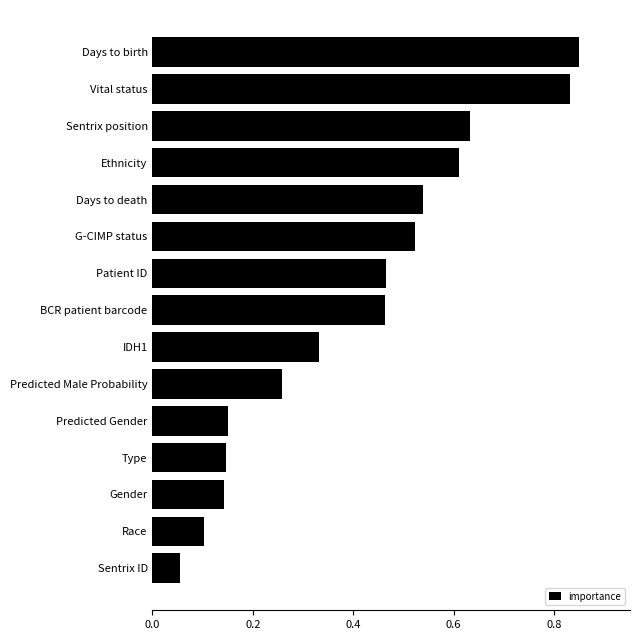

How many bars are there in total?

15